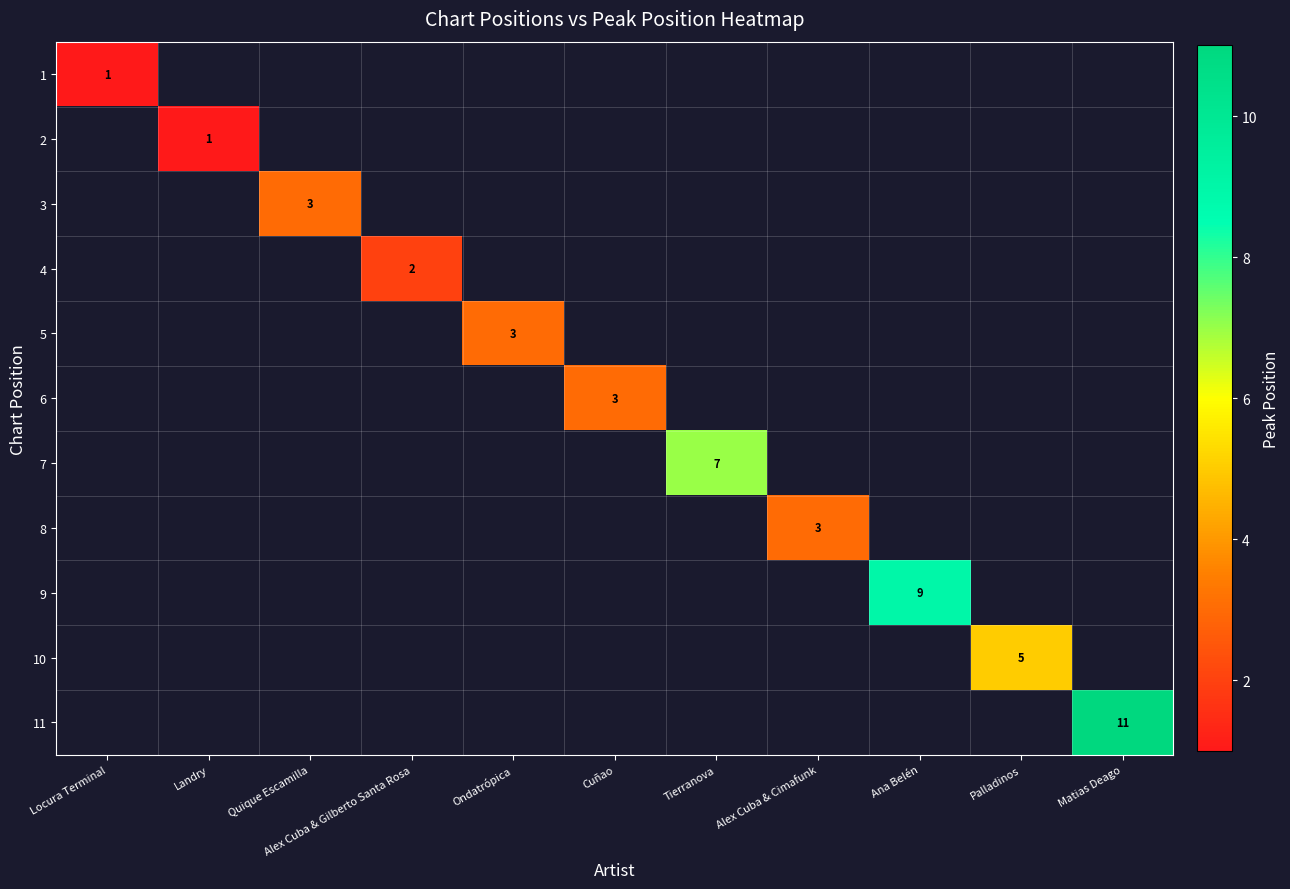

What is the greatest value displayed?

11.0